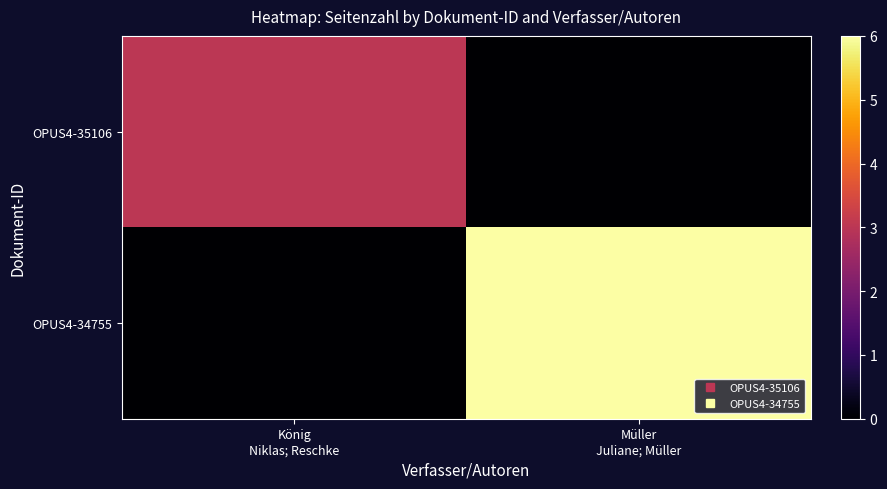

Reading left to right, what are all the values shown in this chart?

OPUS4-35106: König
Niklas; Reschke=3	Müller
Juliane; Müller=0
OPUS4-34755: König
Niklas; Reschke=0	Müller
Juliane; Müller=6